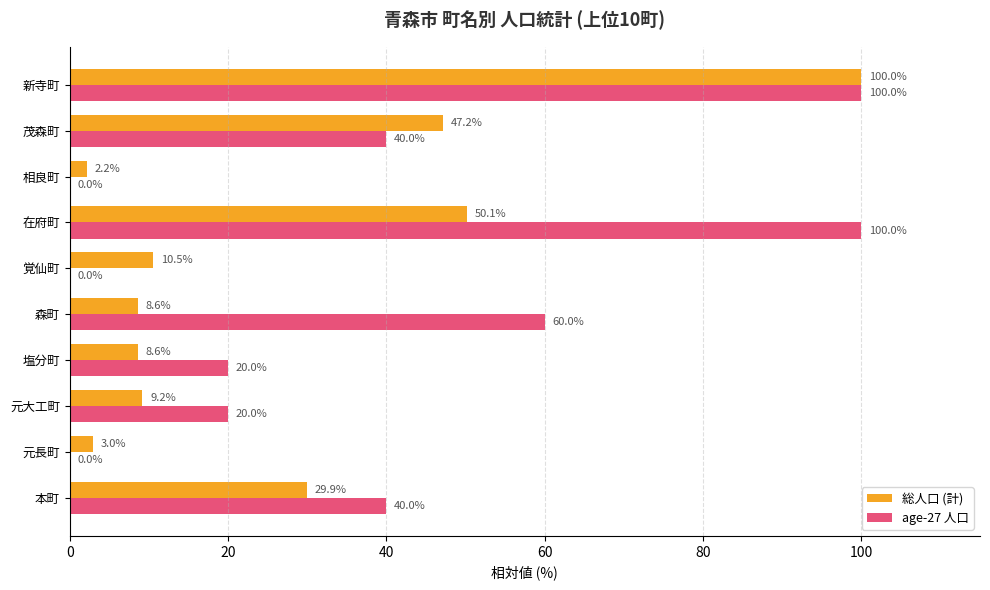

At which label is 総人口 (計) closest to 51?

在府町